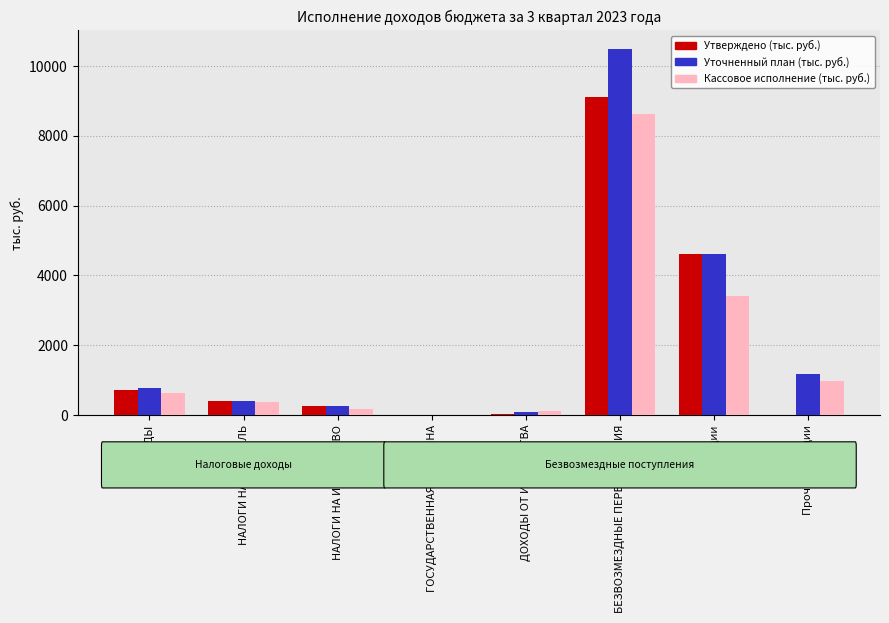

True or false: Утверждено (тыс. руб.) has a value of 294.1 at ДОХОДЫ.

False